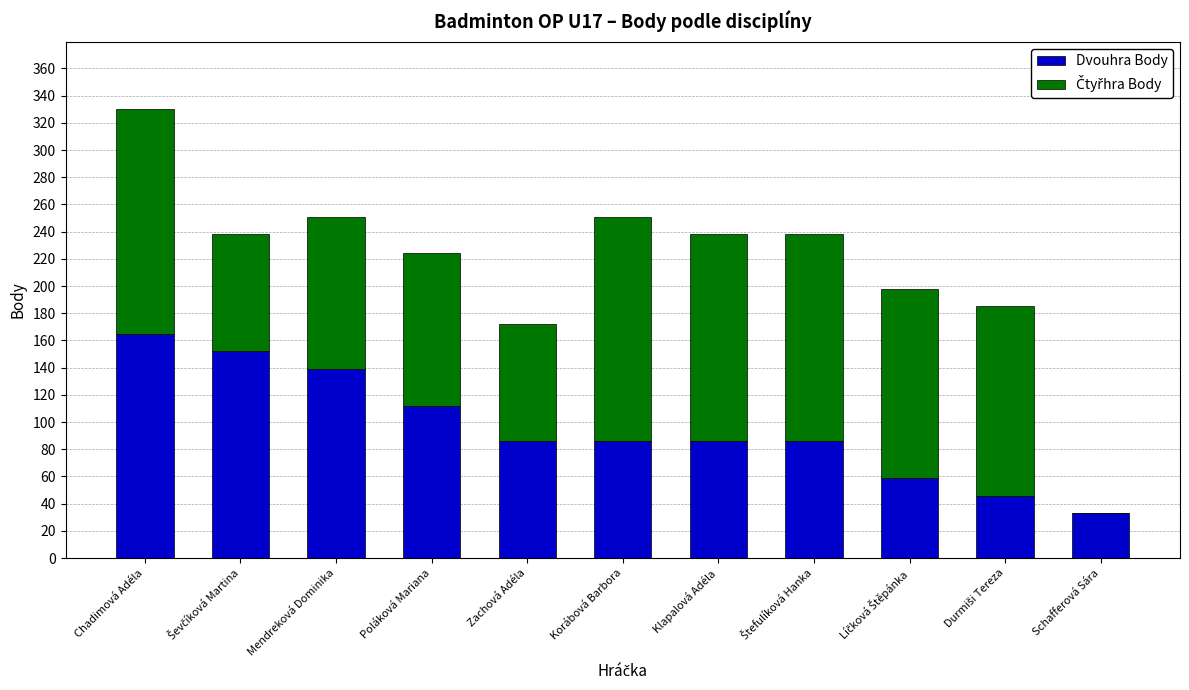

What is the sum of all Dvouhra Body values?

1050